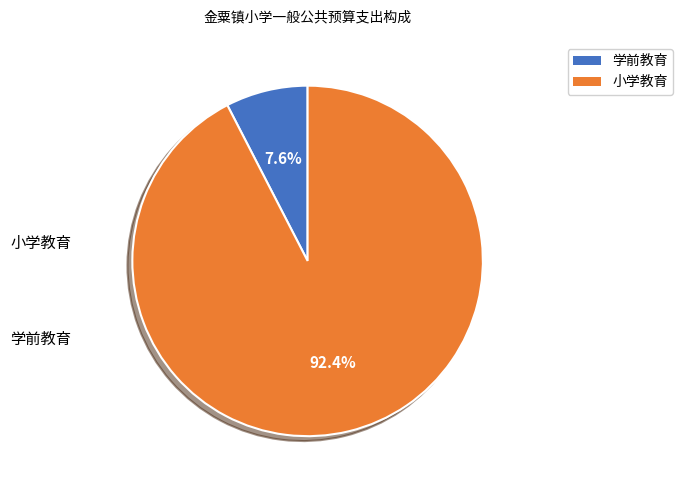

Do 学前教育 and 小学教育 together represent more than half of the pie?

Yes